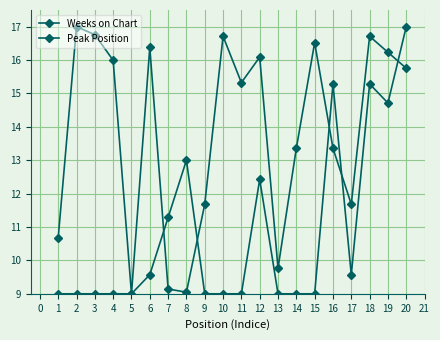

Is this an area chart (filled region under the line)?

No